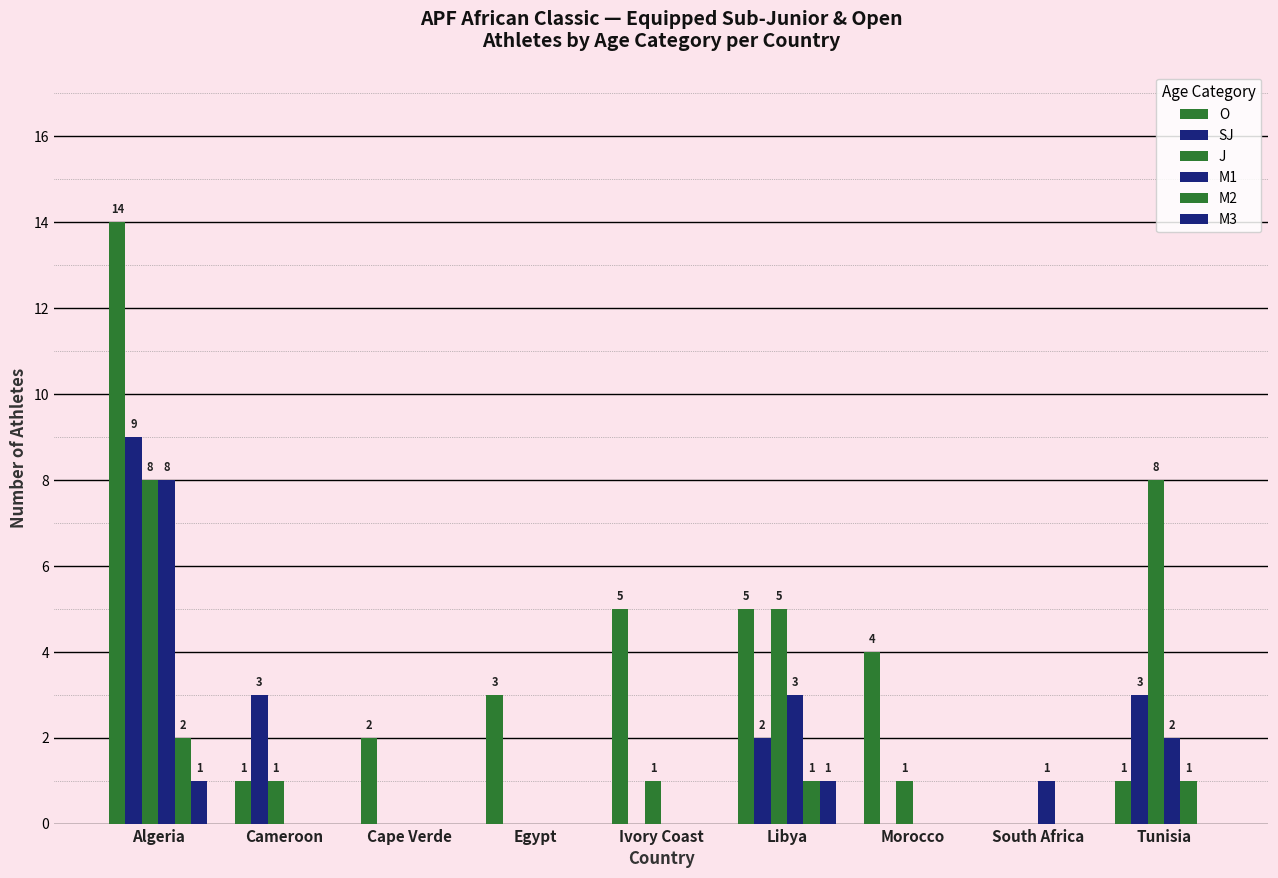

Which series changed the most between Cameroon and Tunisia?

J